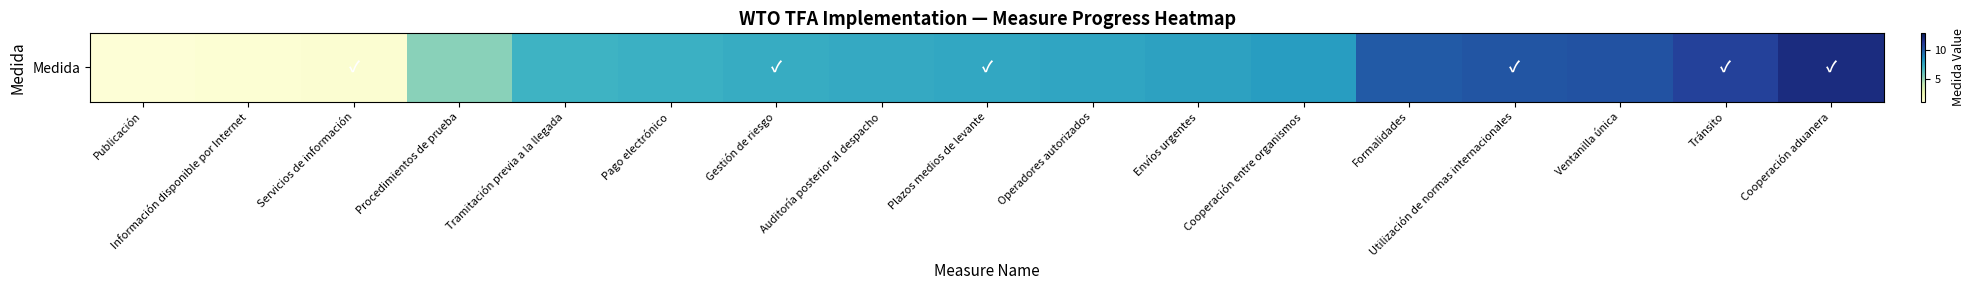

Between Pago electrónico and Gestión de riesgo, which is larger?

Gestión de riesgo